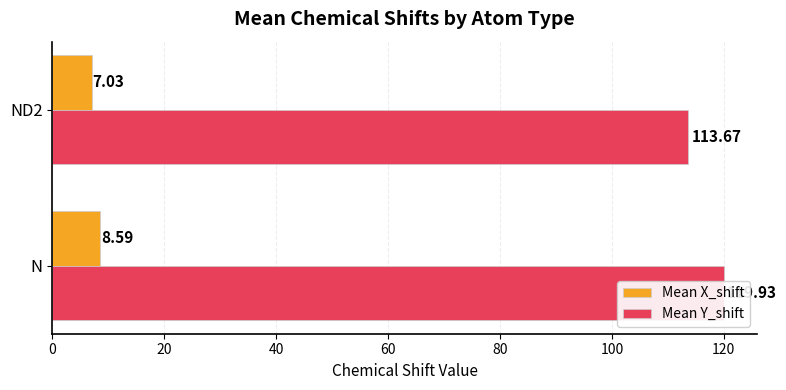

Count the number of categories in the chart.

2